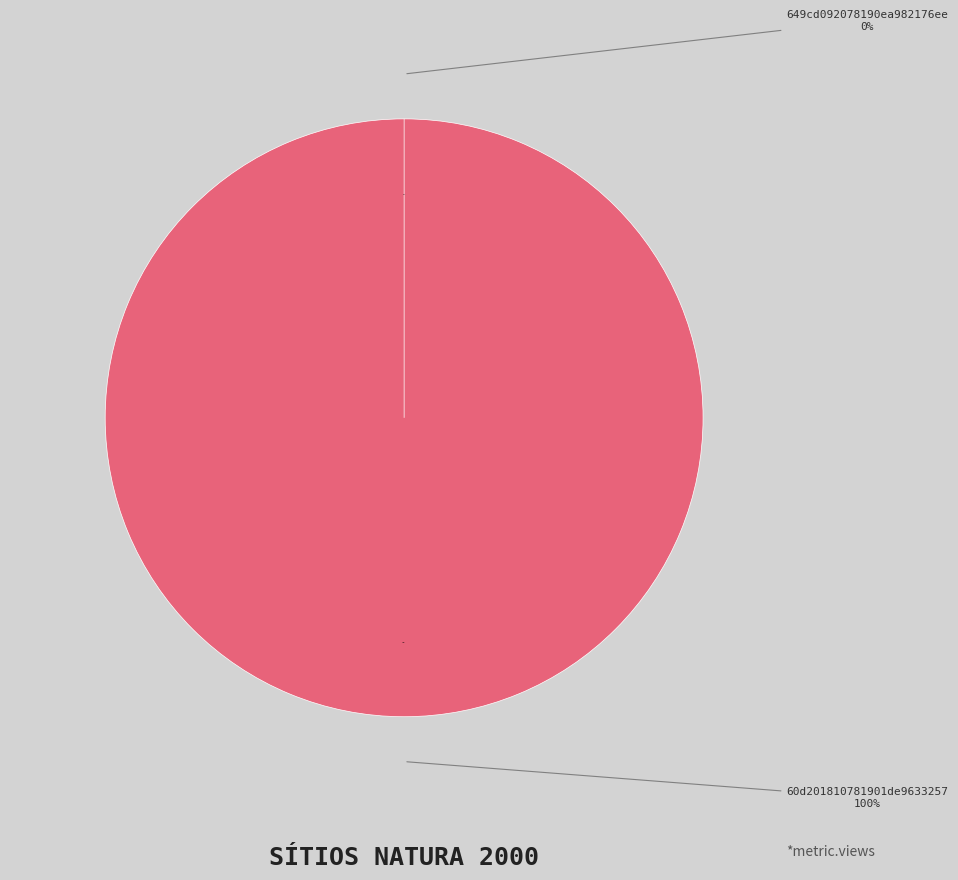

Between 60d201810781901de9633257 and 649cd092078190ea982176ee, which is larger?

60d201810781901de9633257